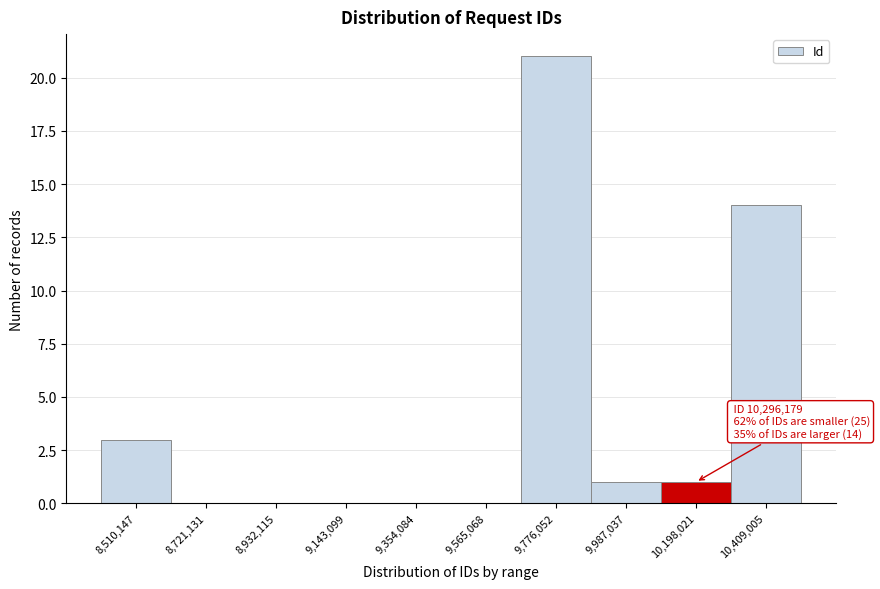

Reading left to right, list all the values displayed in this chart.

8,510,147=3	8,721,131=0	8,932,115=0	9,143,099=0	9,354,084=0	9,565,068=0	9,776,052=21	9,987,037=1	10,198,021=1	10,409,005=14